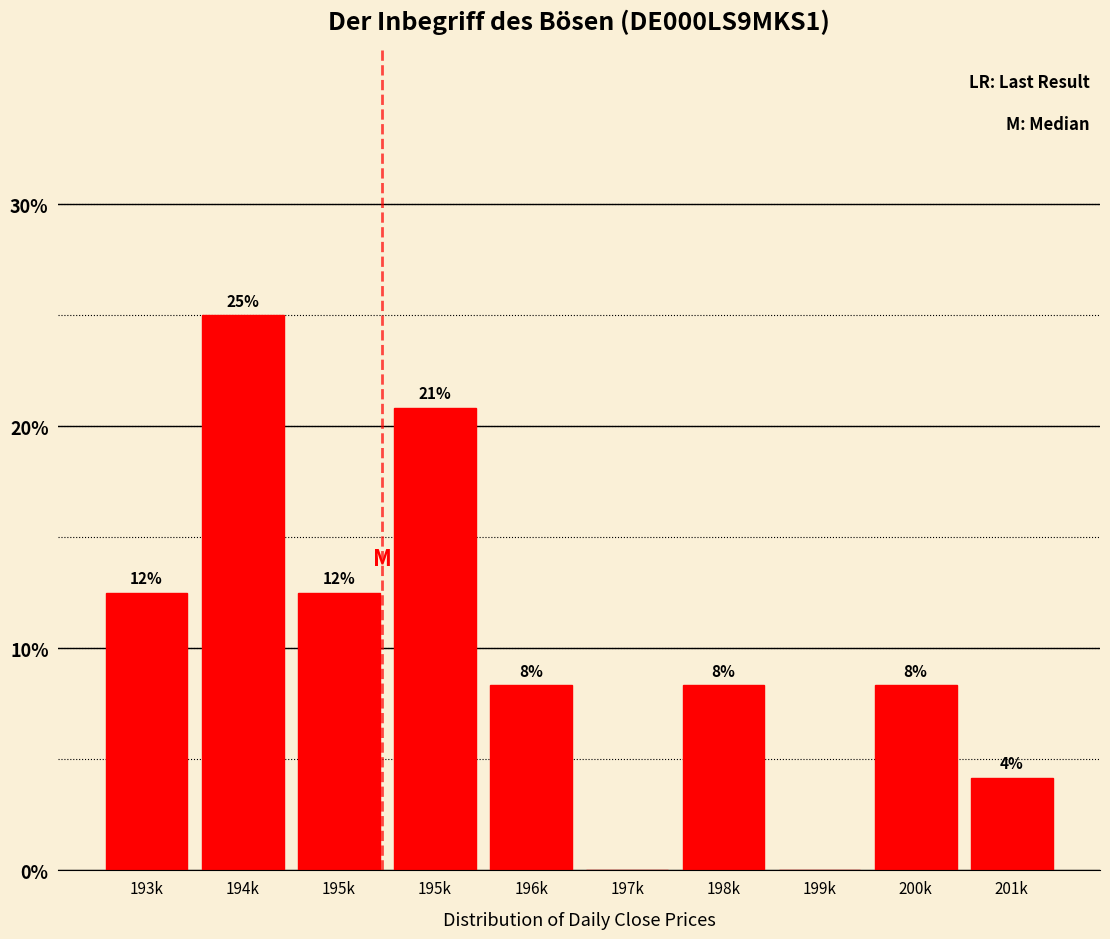

Are the bars horizontal?

No